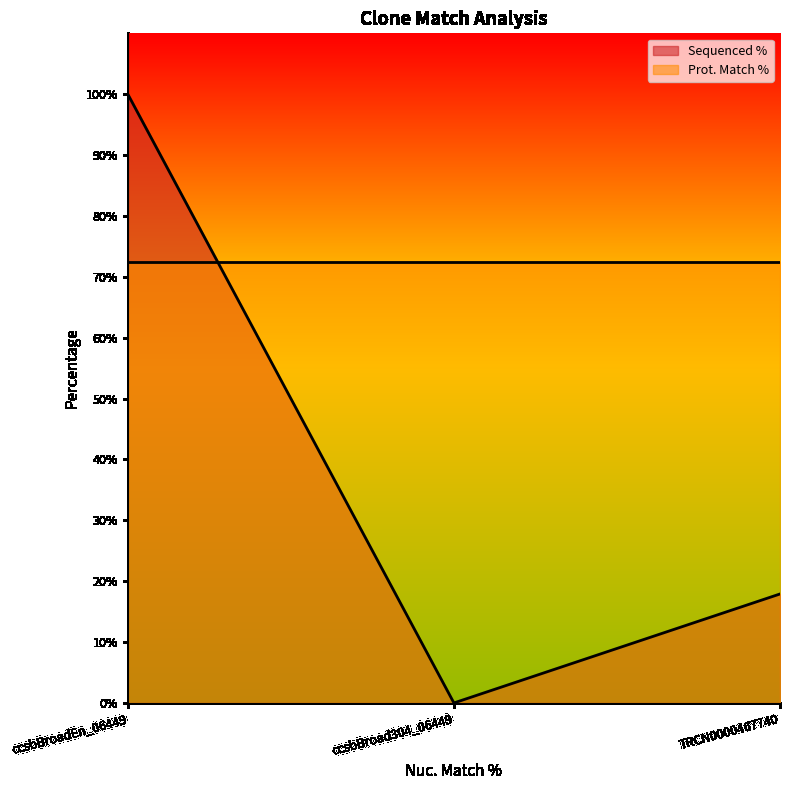

Which has a higher value, TRCN0000467740 or ccsbBroadEn_06449?

ccsbBroadEn_06449